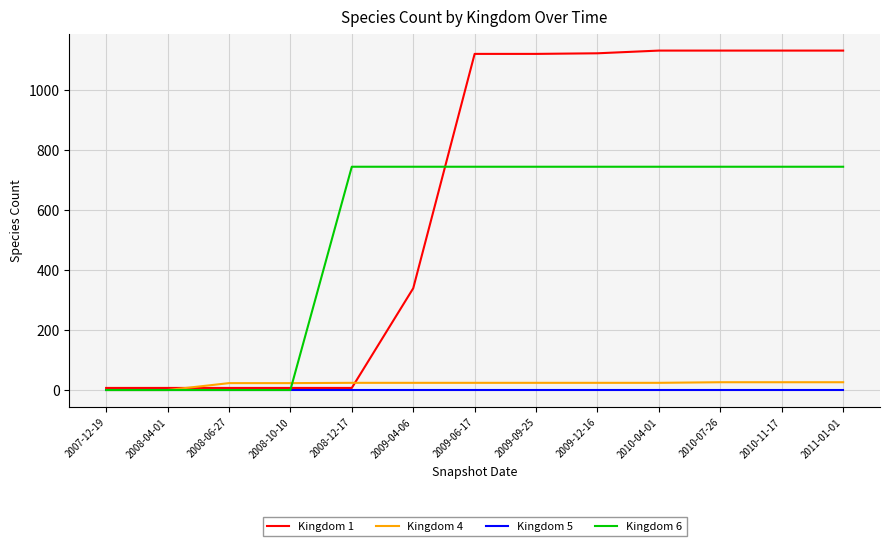

After their last crossing, which series has the higher values: Kingdom 6 or Kingdom 1?

Kingdom 1